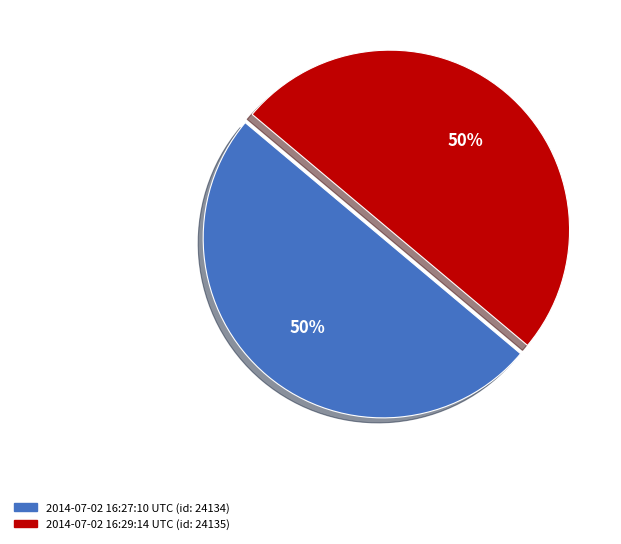

How many slices are in this pie chart?

2